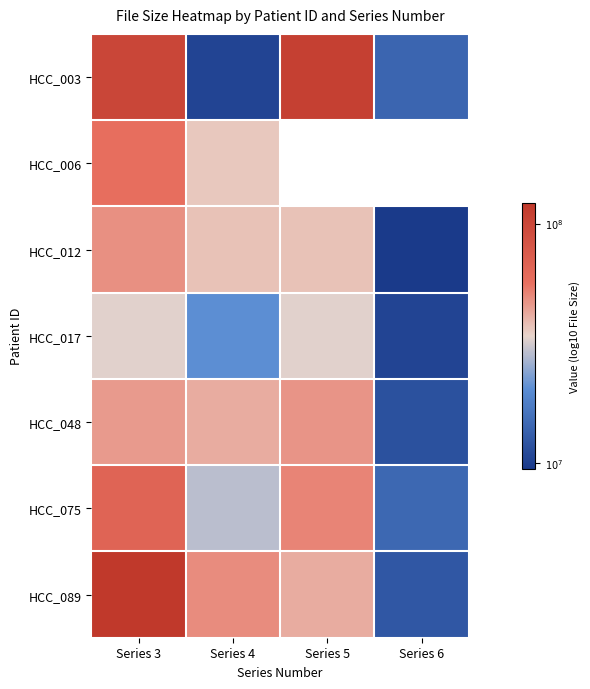

Read the HCC_075 value at Series 5.

7.7